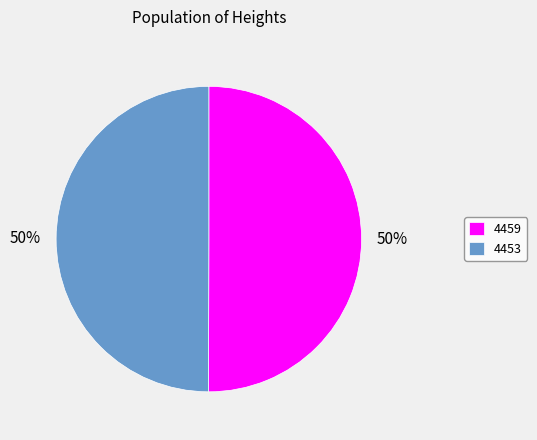

To the nearest percent, what percentage of the pie is 4453?

50%